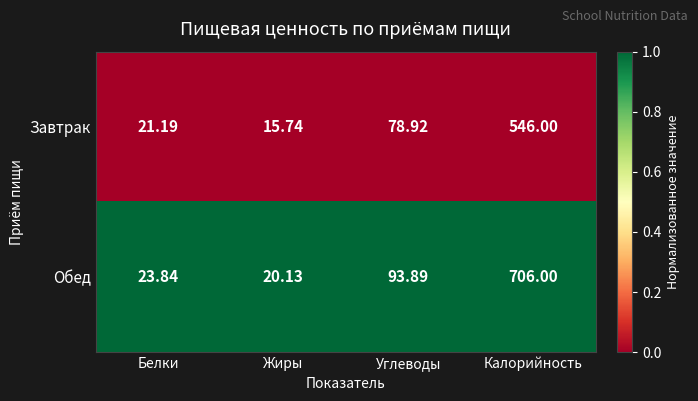

How many distinct data groups are displayed?

2